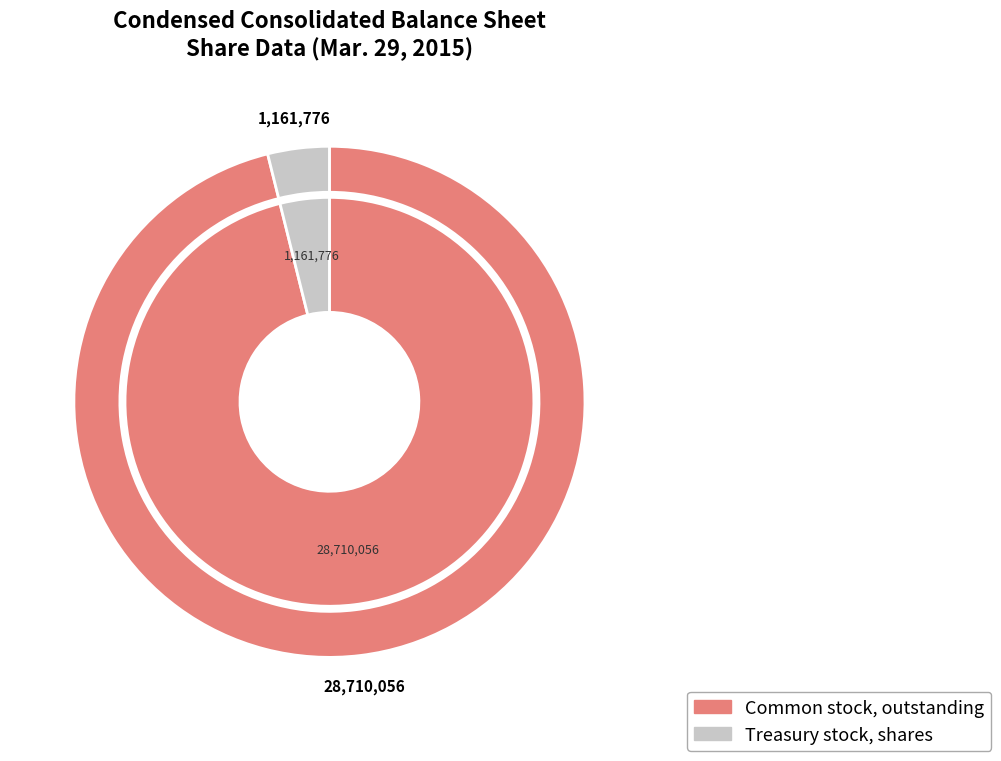

What is the change in value from Common stock, outstanding to Treasury stock, shares?

-27548280